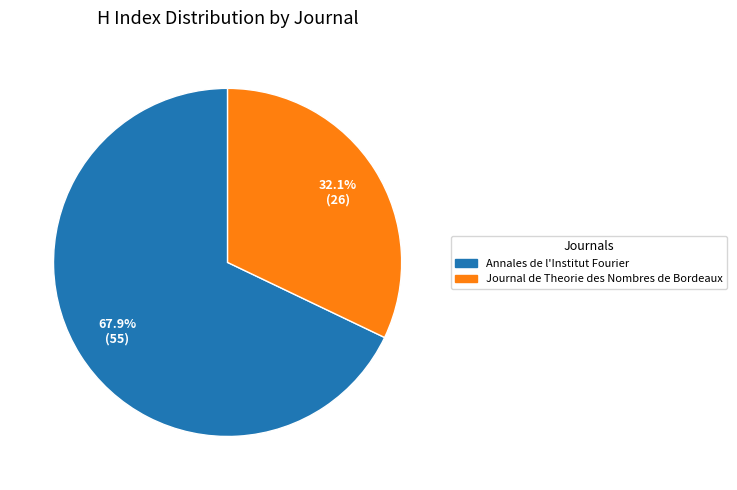

Which slice is the largest?

Annales de l'Institut Fourier